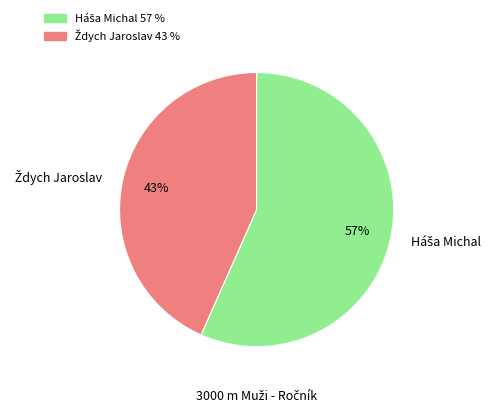

Is there any slice that represents more than half of the pie?

Yes